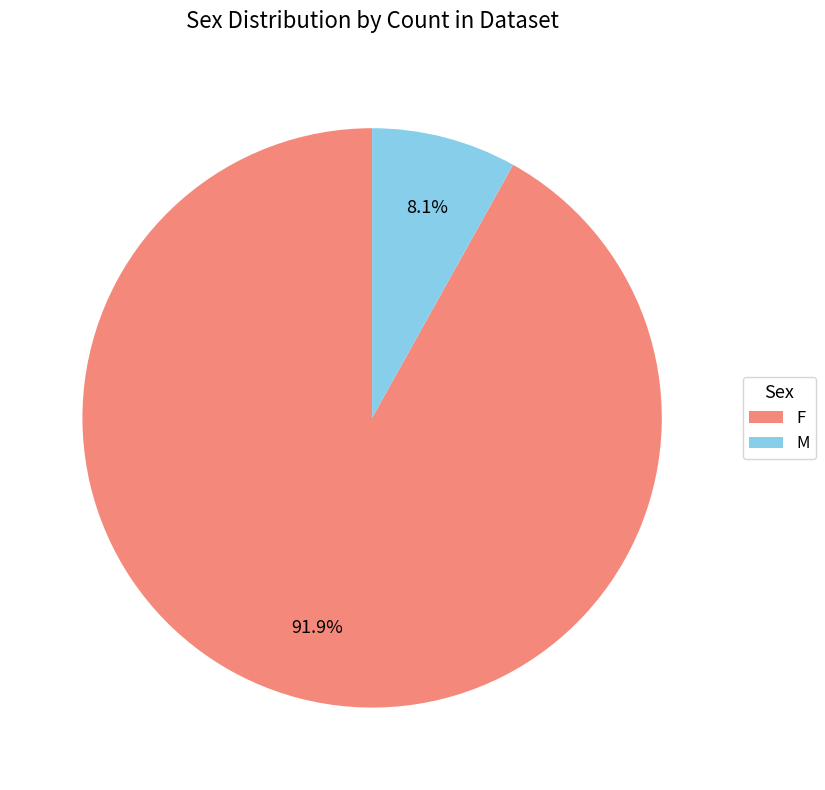

Count the number of slices in the pie.

2